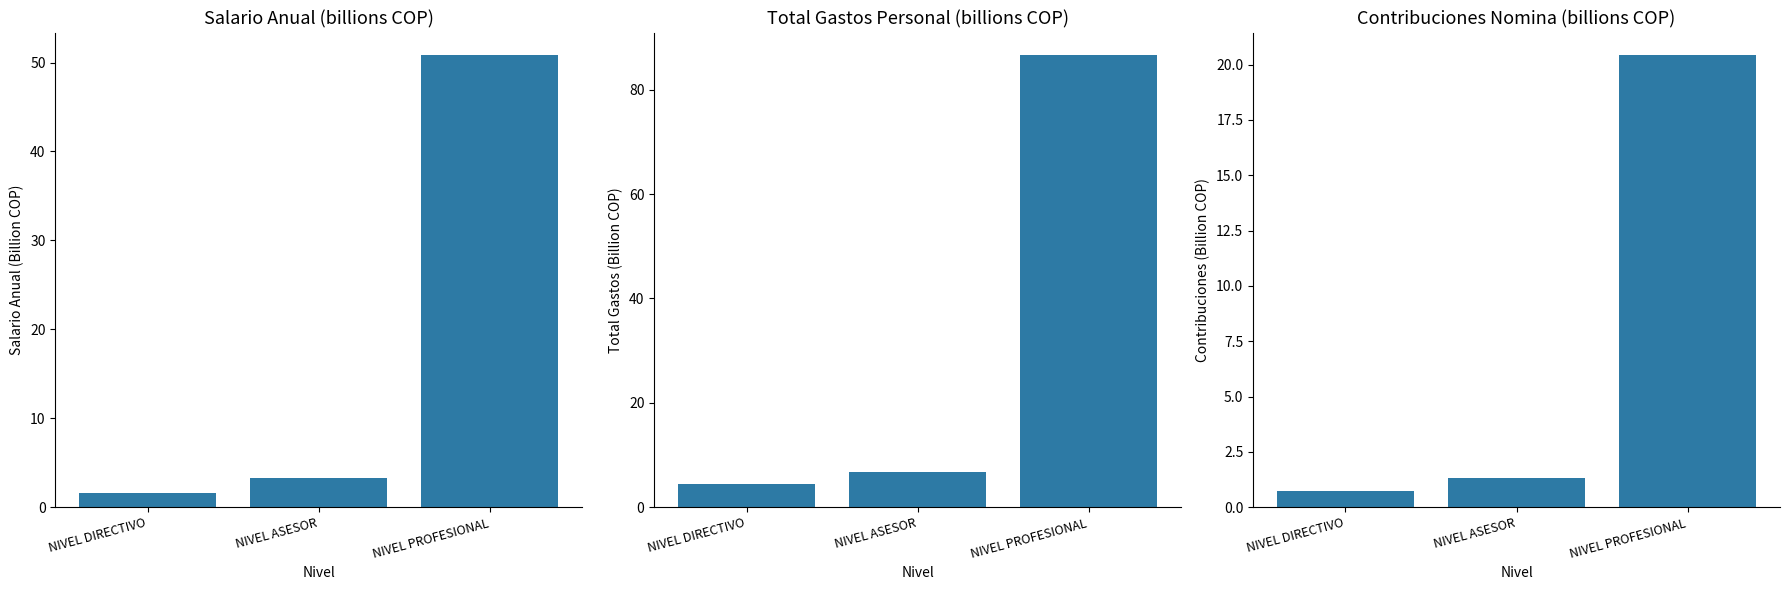

What is the spread (max minus min) of values at NIVEL PROFESIONAL?

66.2